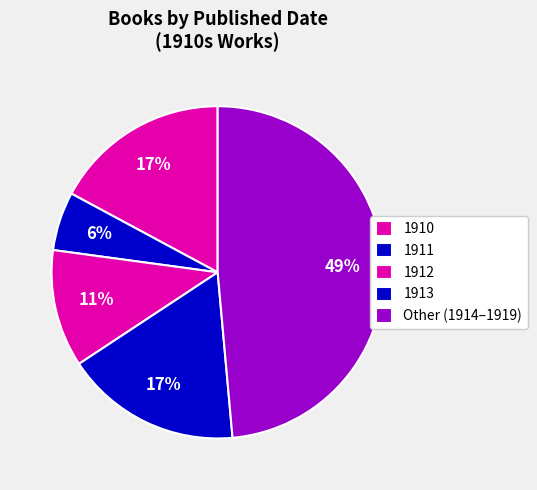

Count the number of slices in the pie.

5